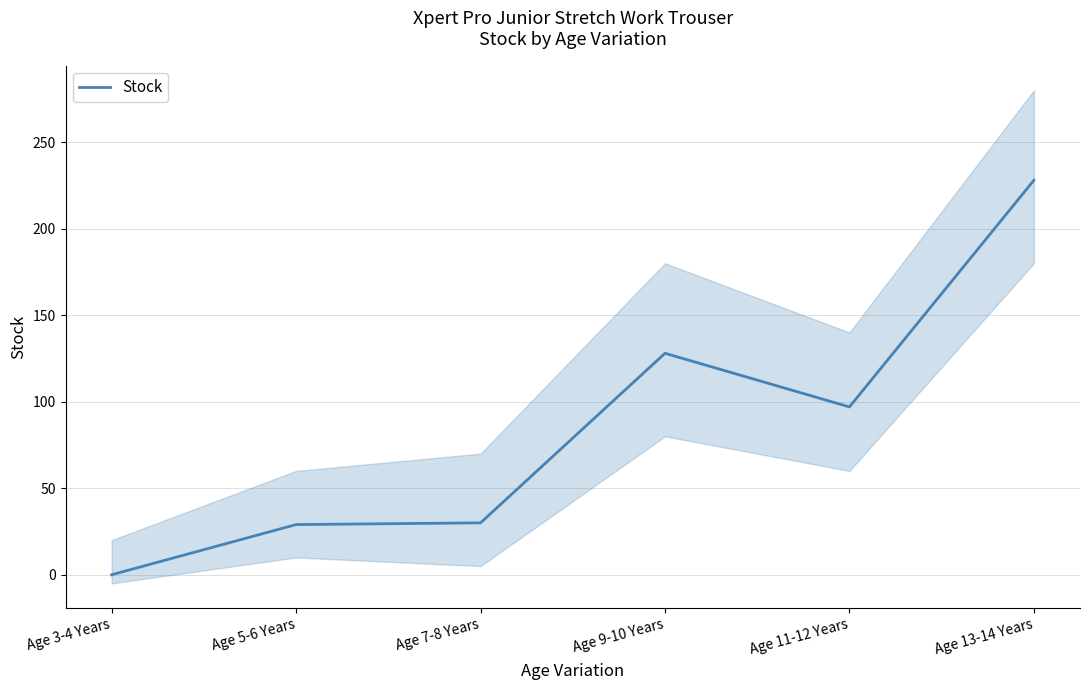

True or false: the data shows -118 at Age 3-4 Years.

False